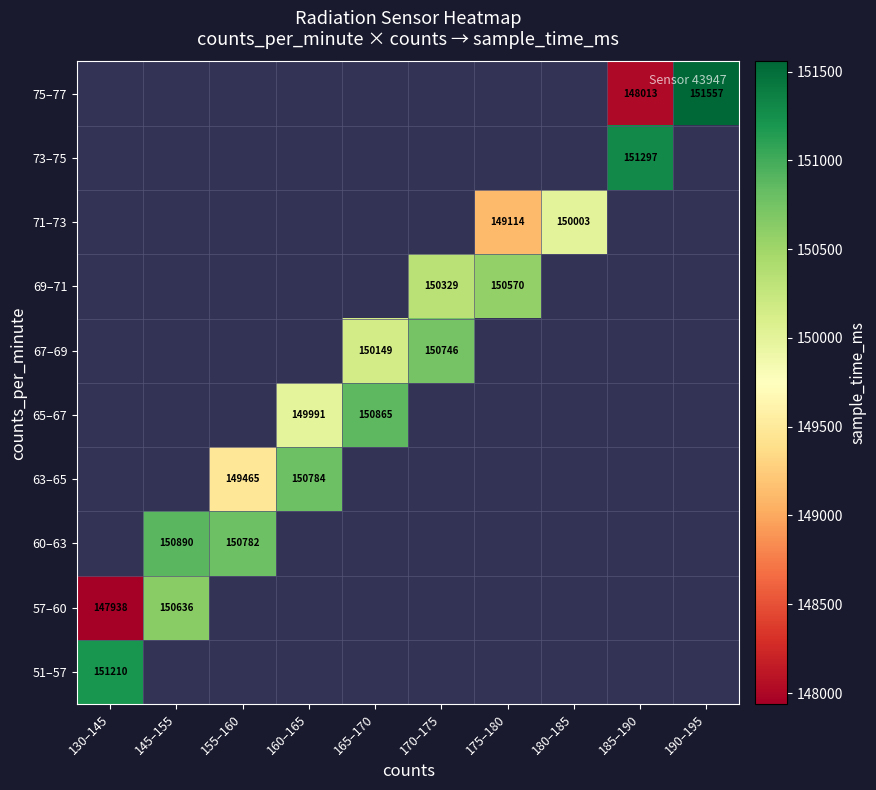

True or false: 60–63 has a value of 150890 at 145–155.

True